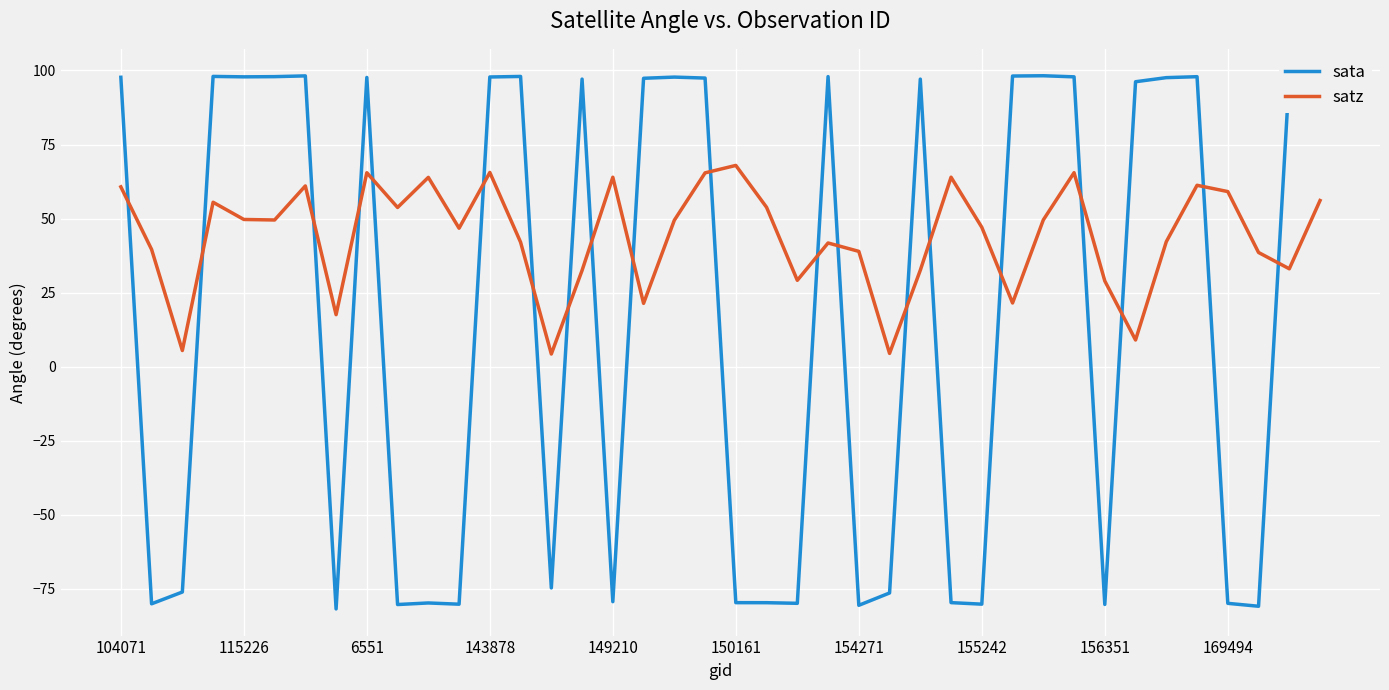

What position from the left is 22?

23